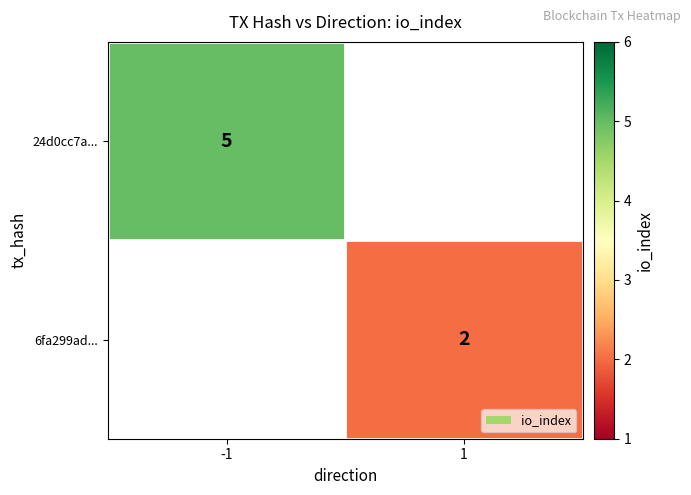

True or false: 6fa299ad... has a value of 0.8 at 1.

False